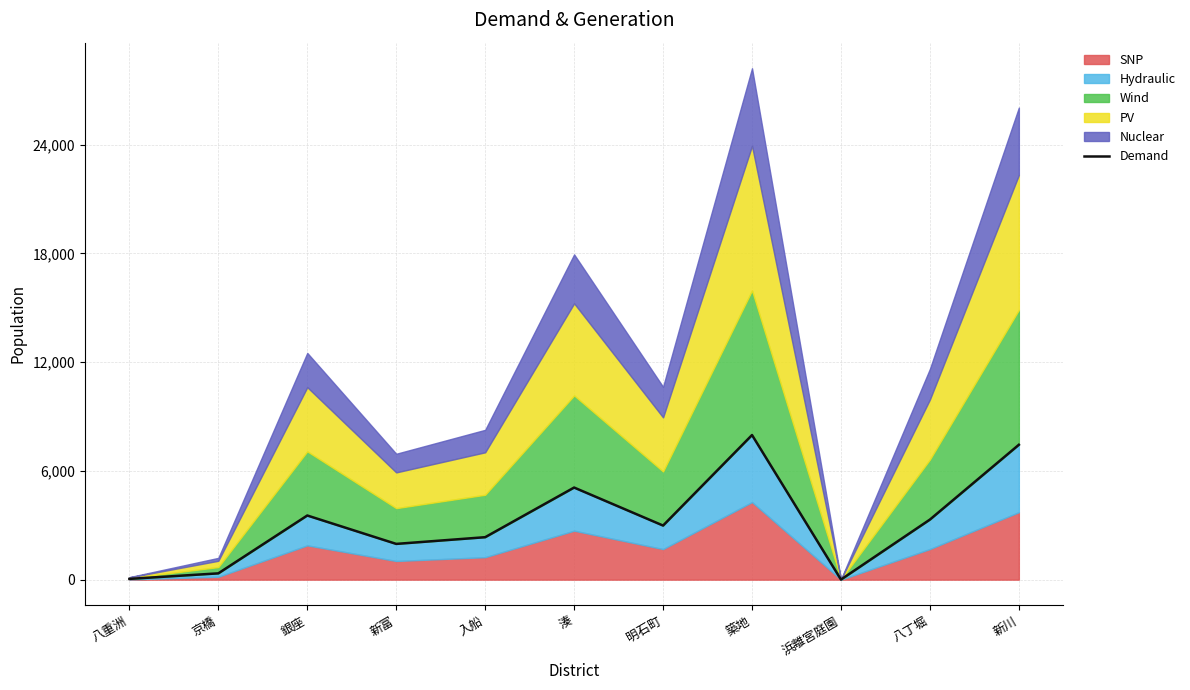

Between 銀座 and 京橋, which is larger?

銀座